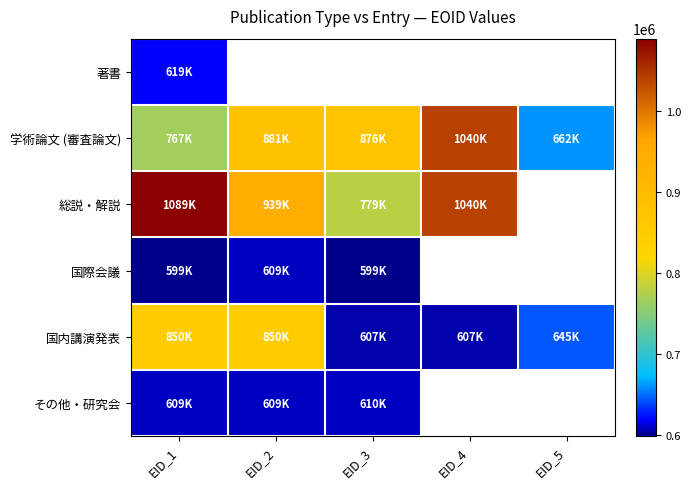

True or false: 学術論文 (審査論文) has a value of 491403.4 at EID_2.

False